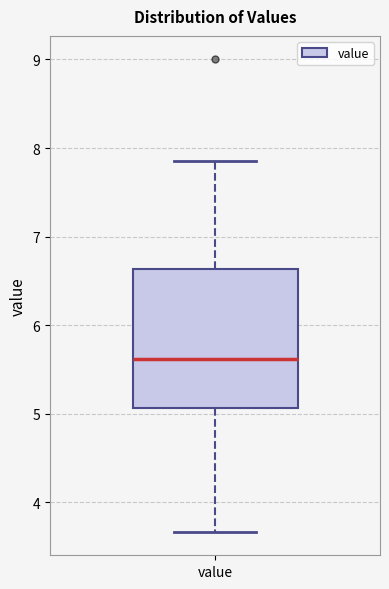

Read this box plot against the y-axis: the position of the median line, the range covered by the box, and the ends of both whiskers. The values are not printed on the chart, so give them approximately, as read against the axis.

median 5.6, box 5.1 to 6.6, whiskers 3.7 to 7.9